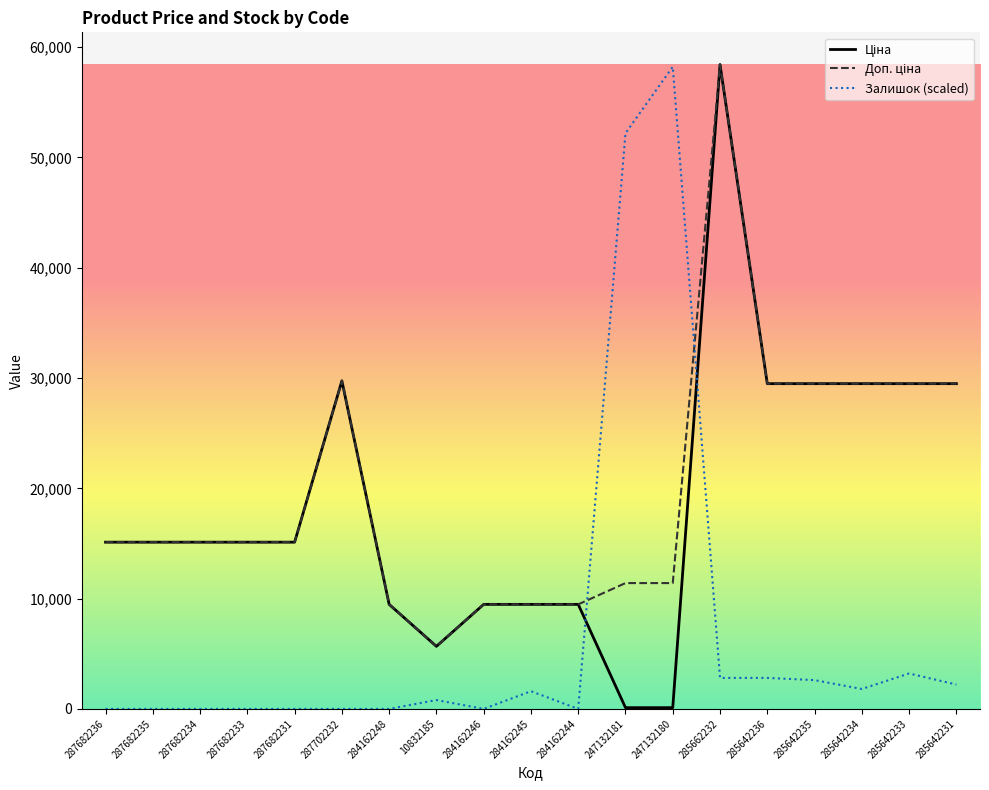

What is the total value across all series at 284162246?

18960.1